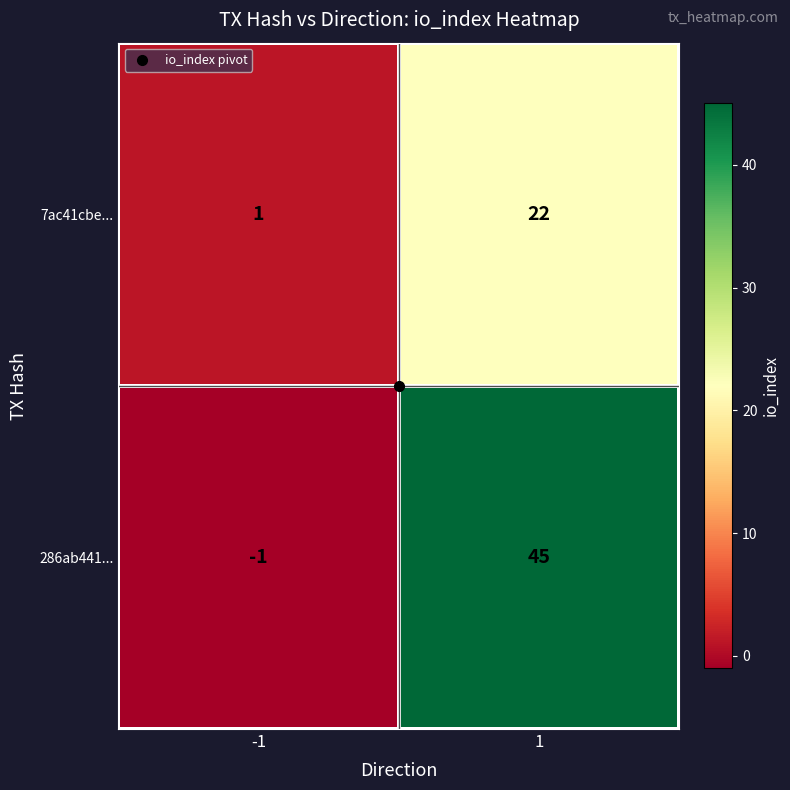

What is the difference between the maximum and minimum values in the 7ac41cbe... series?

21